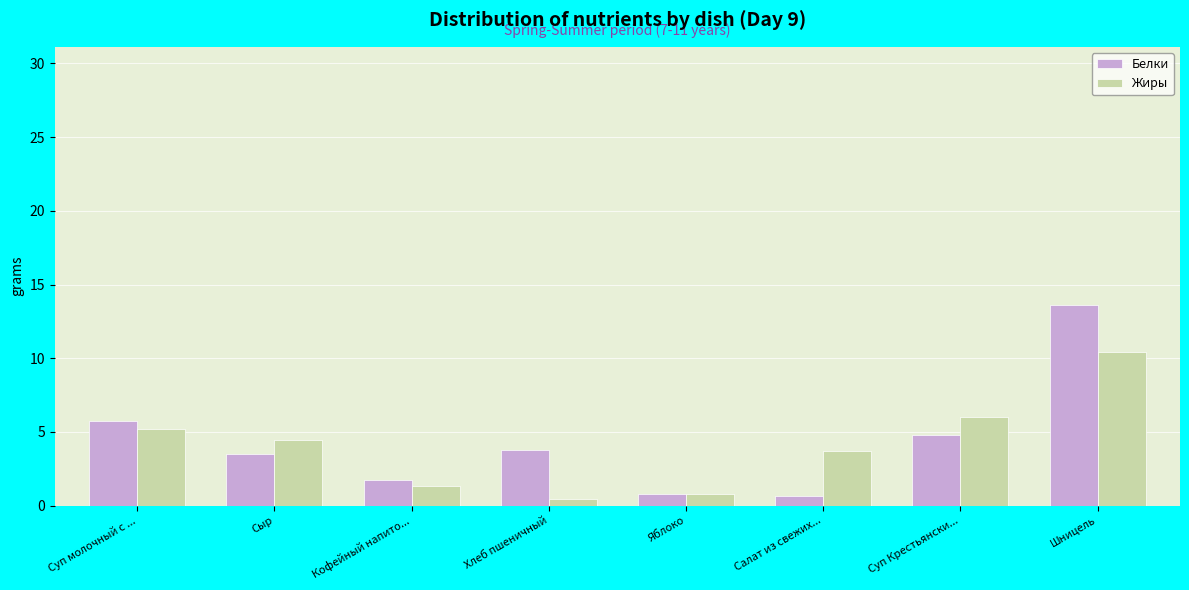

At which category is the sum across all series the highest?

Шницель